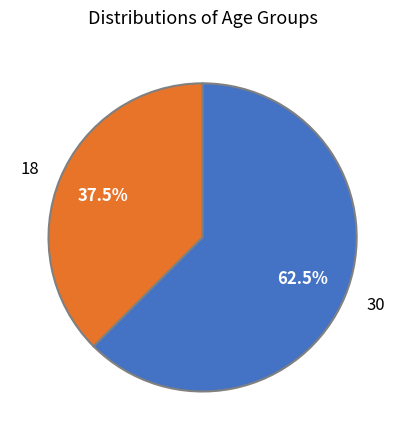

Does 18 represent more than half of the total?

No